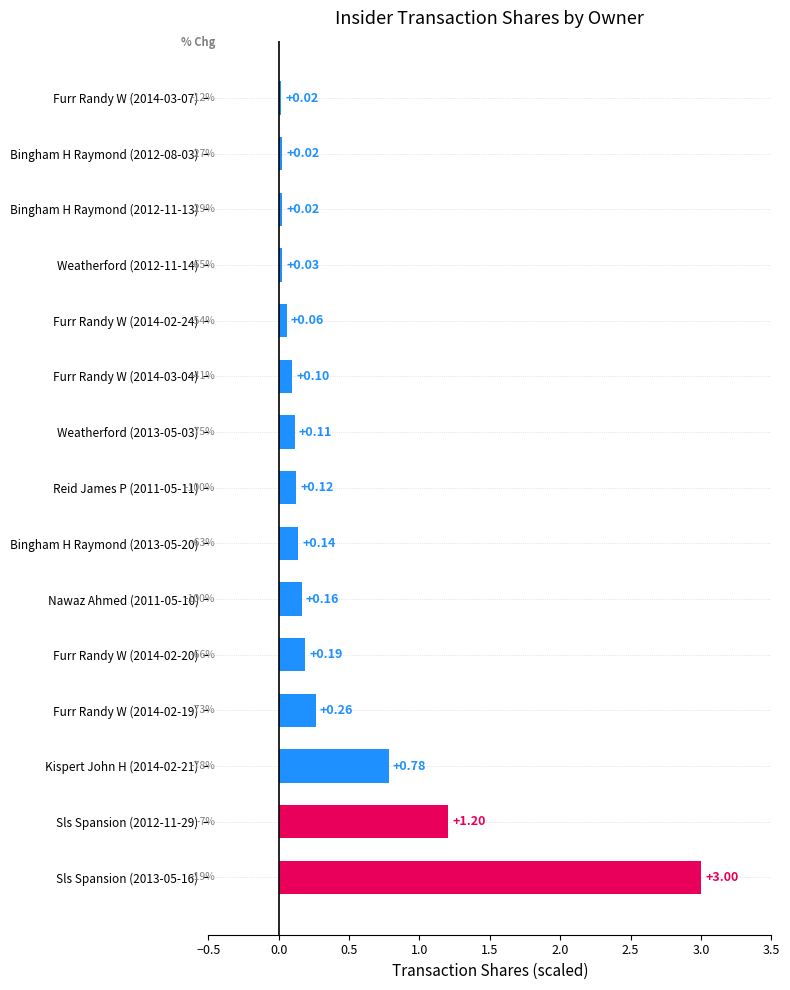

Count the number of categories in the chart.

15